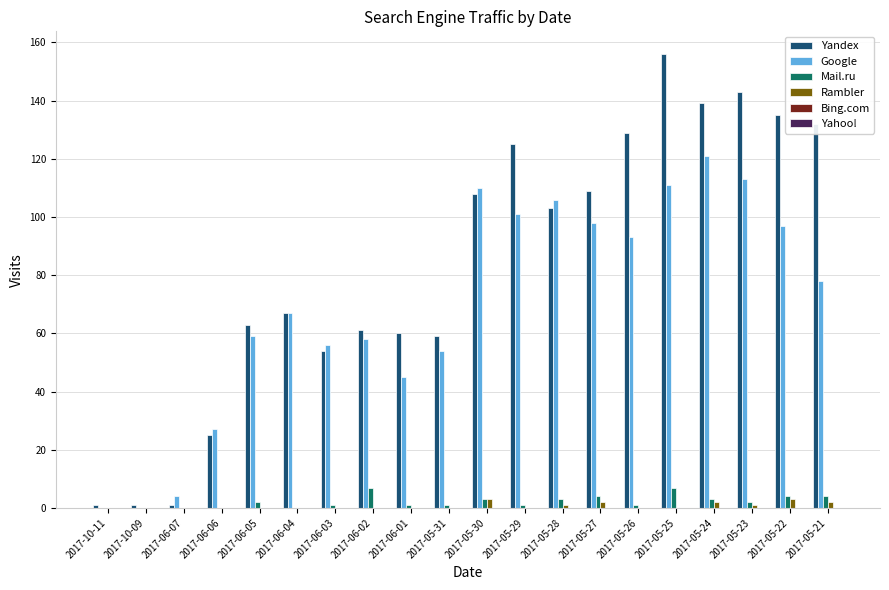

What value does the Yandex series have at 2017-06-07?

1